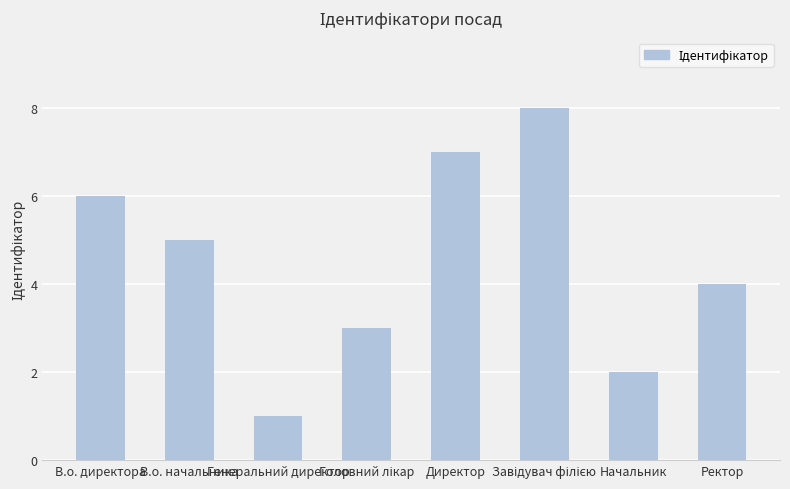

Where is the data nearest to the value 4?

Ректор